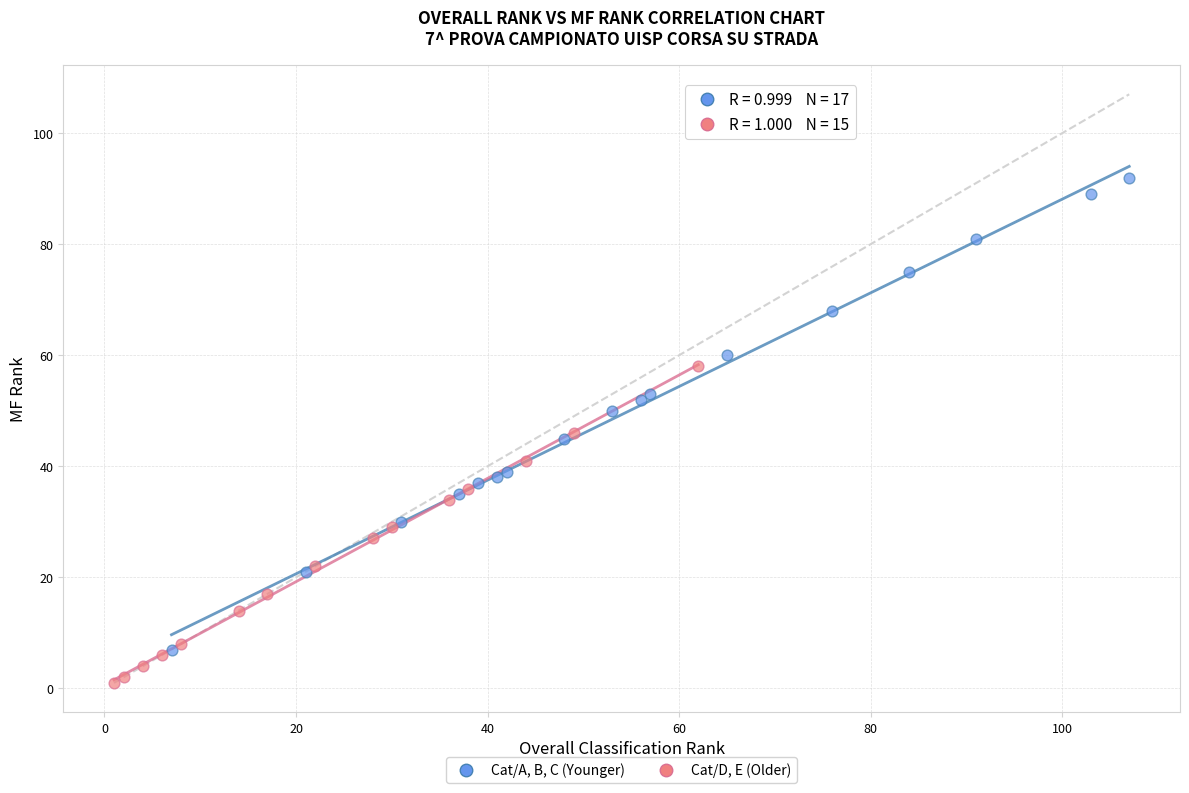

Which series contains the highest Y value?

Cat/A, B, C (Younger)